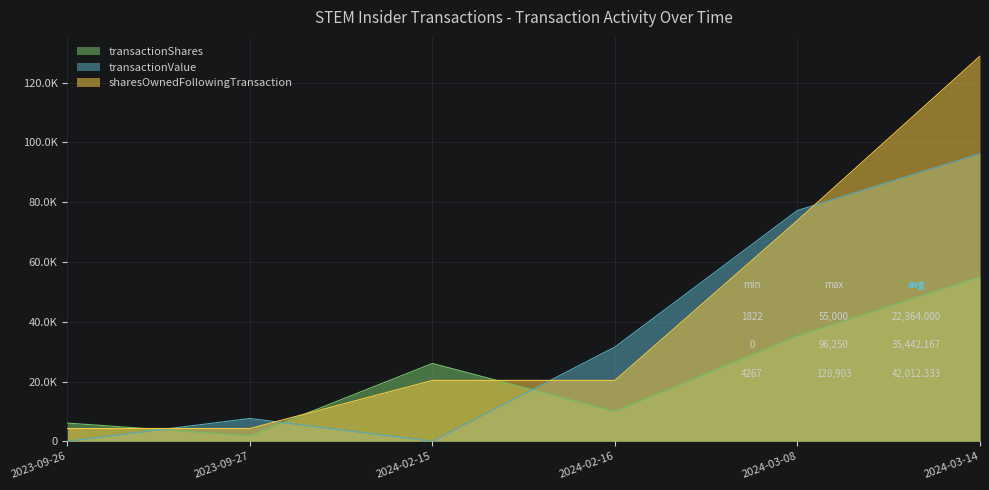

How many interior local peaks does the transactionValue series have?

1